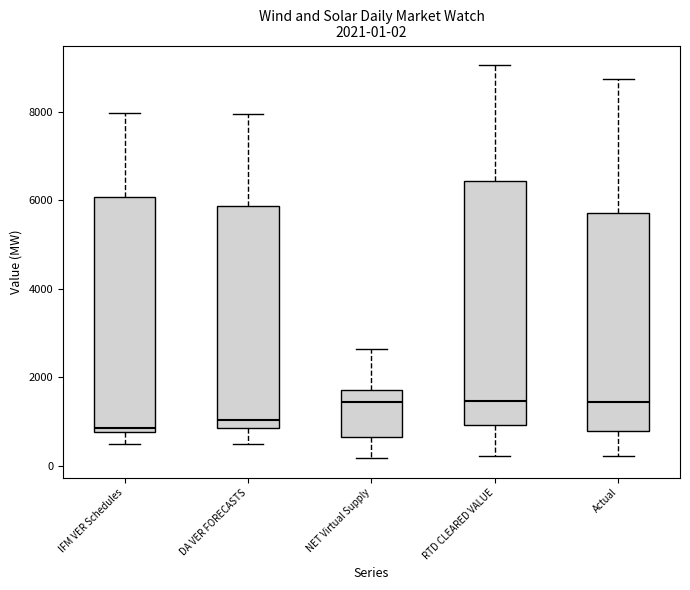

Which box is the tallest, from its lower edge to its upper edge?

RTD CLEARED VALUE